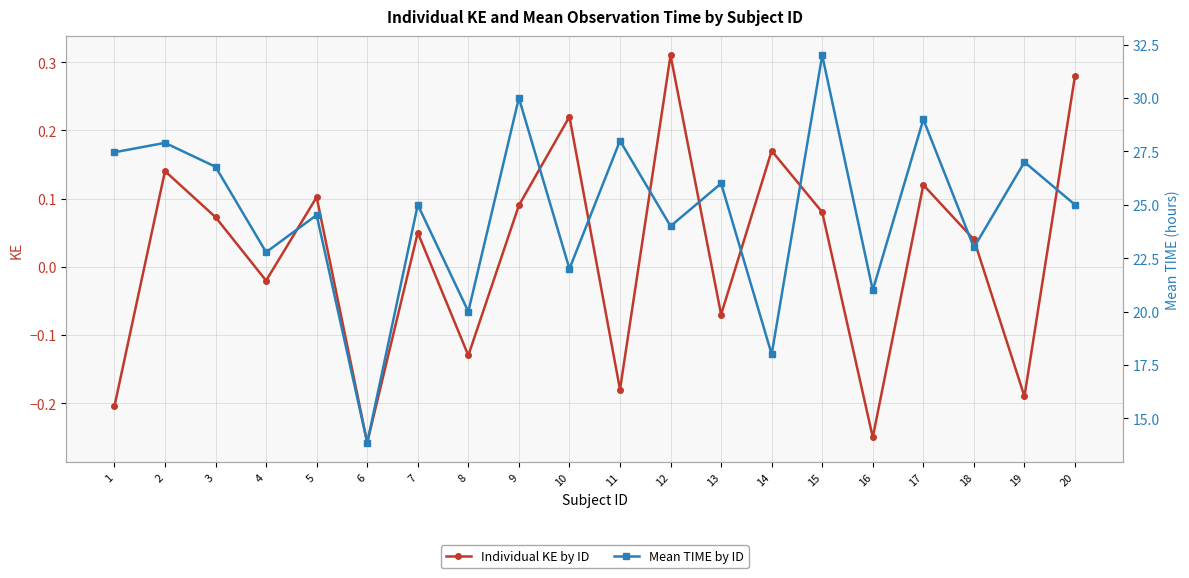

What is the sum of the Mean TIME by ID values at 2 and 17?

56.9